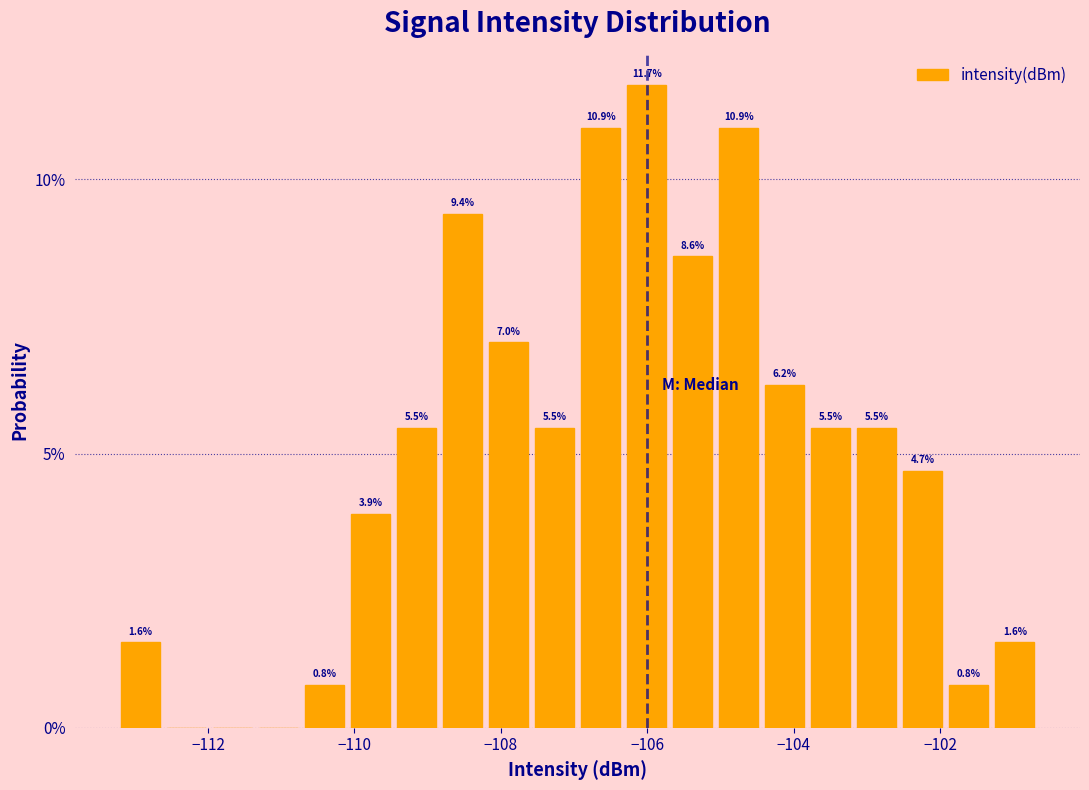

Read against the x-axis, roughly where is the centre of the tallest bar?

-106.0